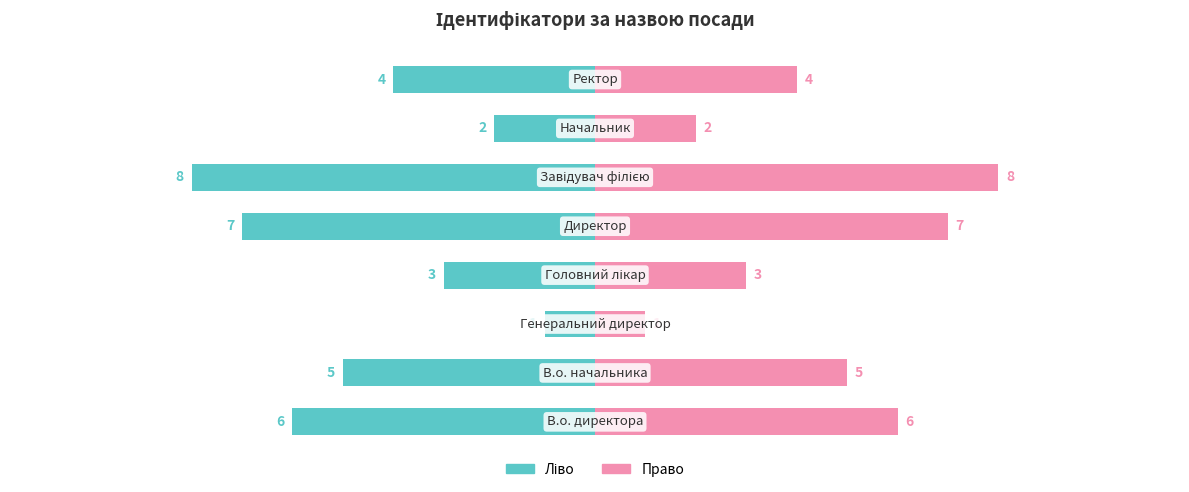

Reading left to right, list all the values displayed in this chart.

Ідентифікатор (ліво): 0=-6	1=-5	2=-1	3=-3	4=-7	5=-8	6=-2	7=-4
Ідентифікатор (право): 0=6	1=5	2=1	3=3	4=7	5=8	6=2	7=4